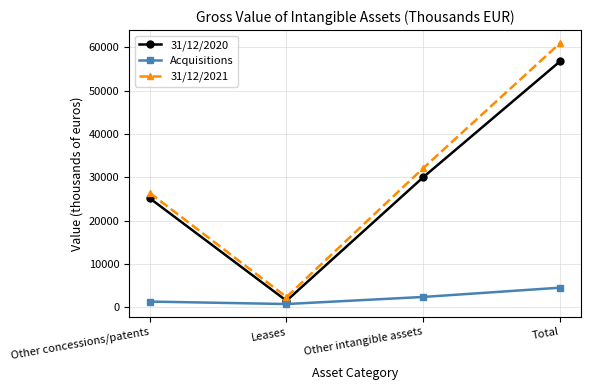

Reading left to right, list all the values displayed in this chart.

31/12/2020: Other concessions/patents=25206	Leases=1538	Other intangible assets=30063	Total=56807
Acquisitions: Other concessions/patents=1352	Leases=785	Other intangible assets=2419	Total=4556
31/12/2021: Other concessions/patents=26437	Leases=2404	Other intangible assets=32161	Total=61002